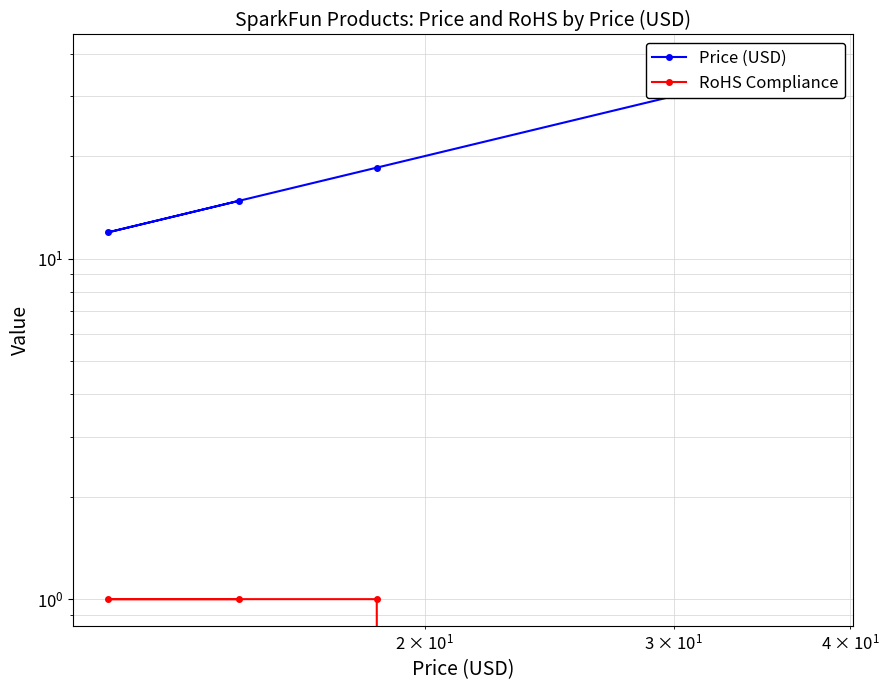

What is the sum of all RoHS Compliance values?

3.0